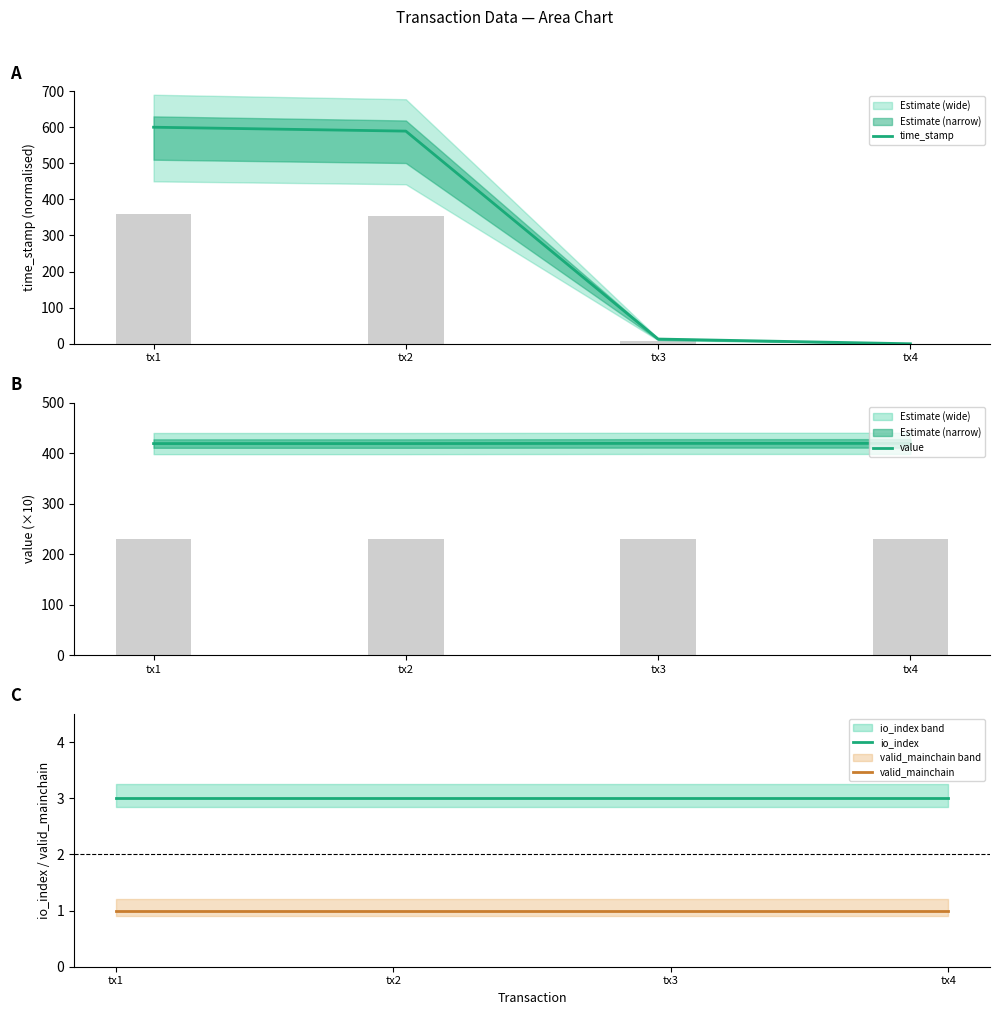

What is the average value of the io_index series?

3